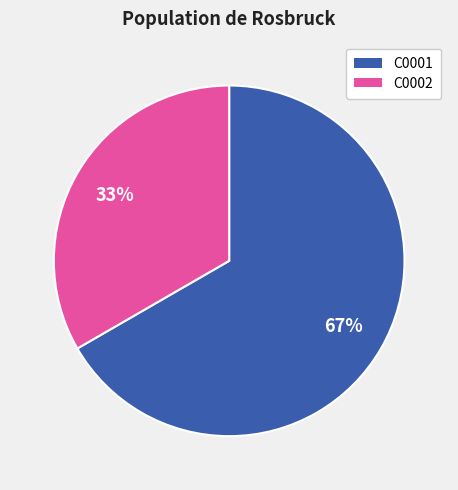

To the nearest percent, what is the combined percentage of C0002 and C0001?

100%